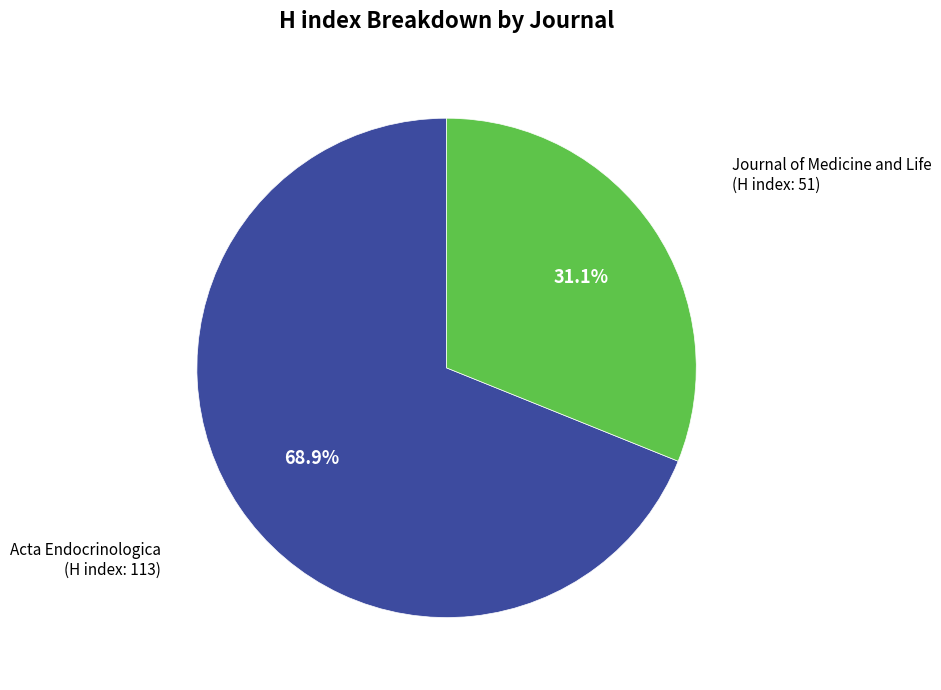

Which slice represents more than half of the pie?

Acta Endocrinologica